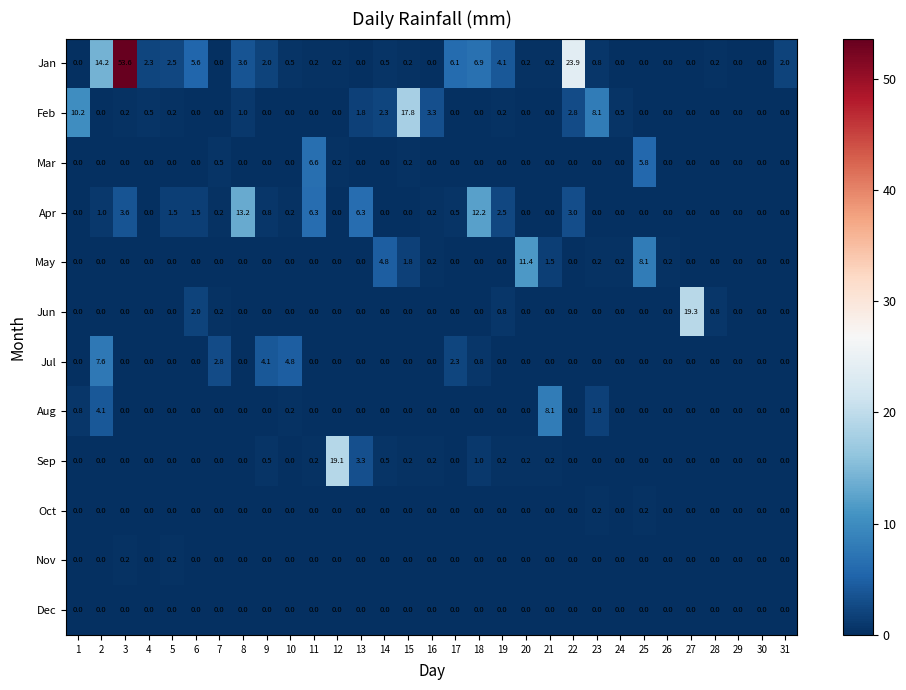

Which series has the widest spread of values?

Jan